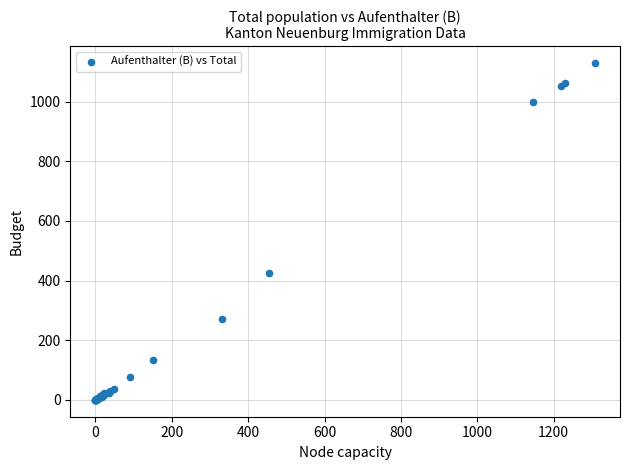

What Y value in the scatter plot is closest to 564?

427